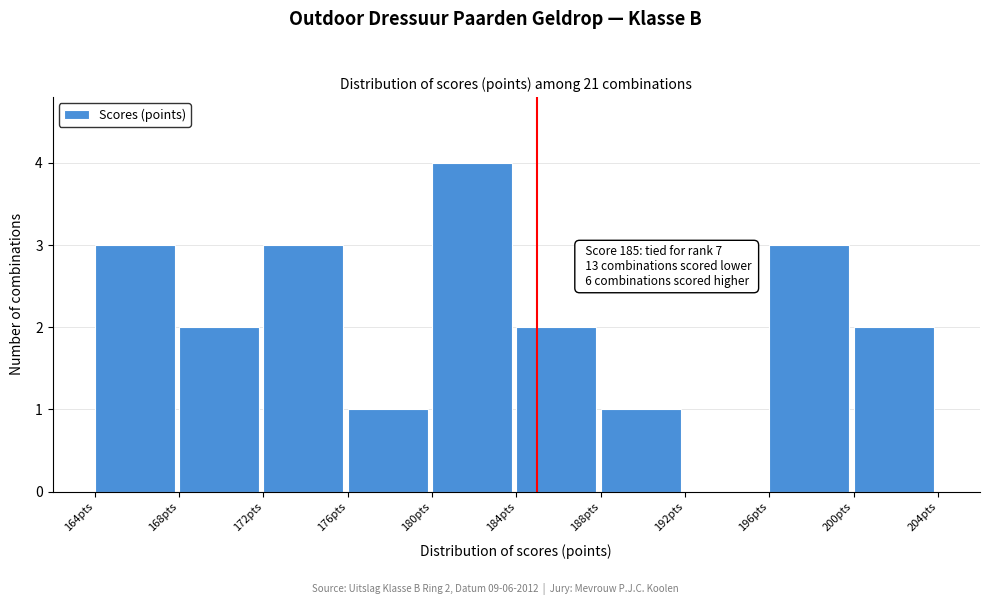

Which range on the x-axis has the tallest bar?

180 to 184